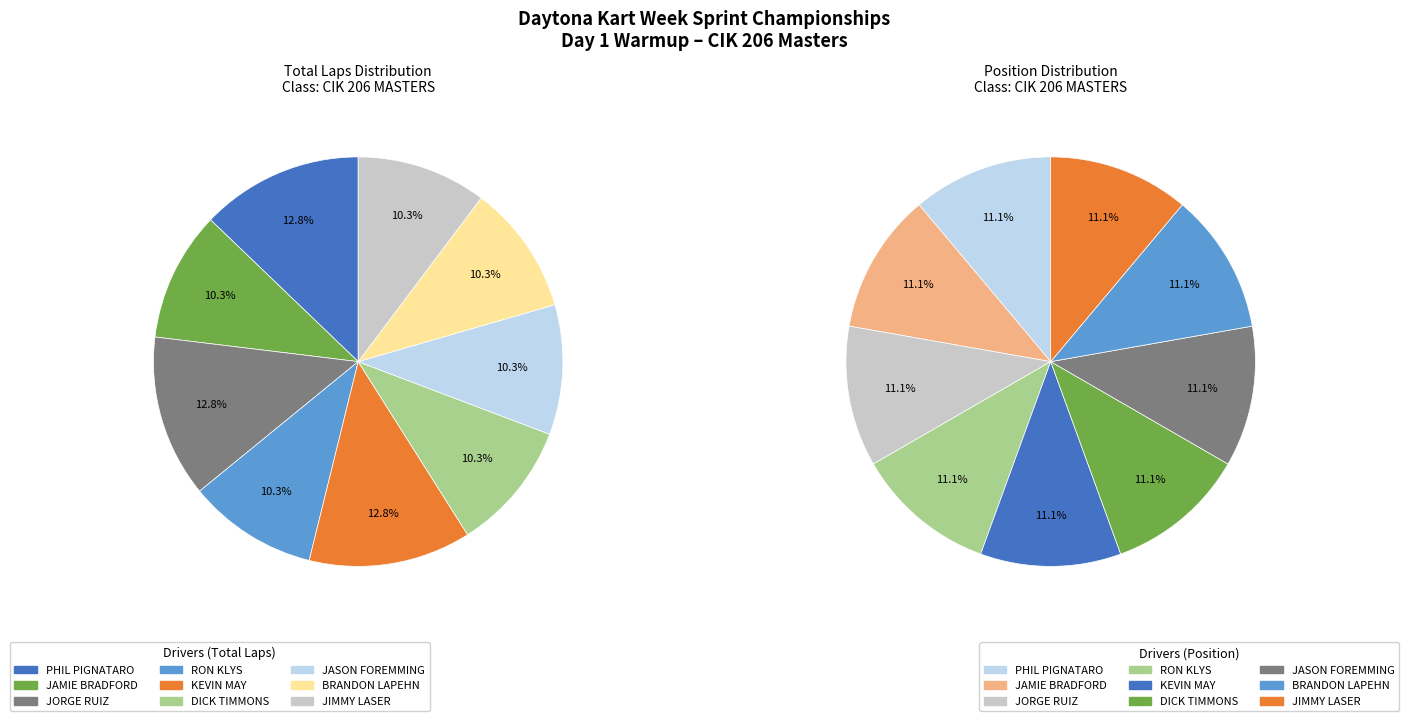

Does any single category account for the majority?

No